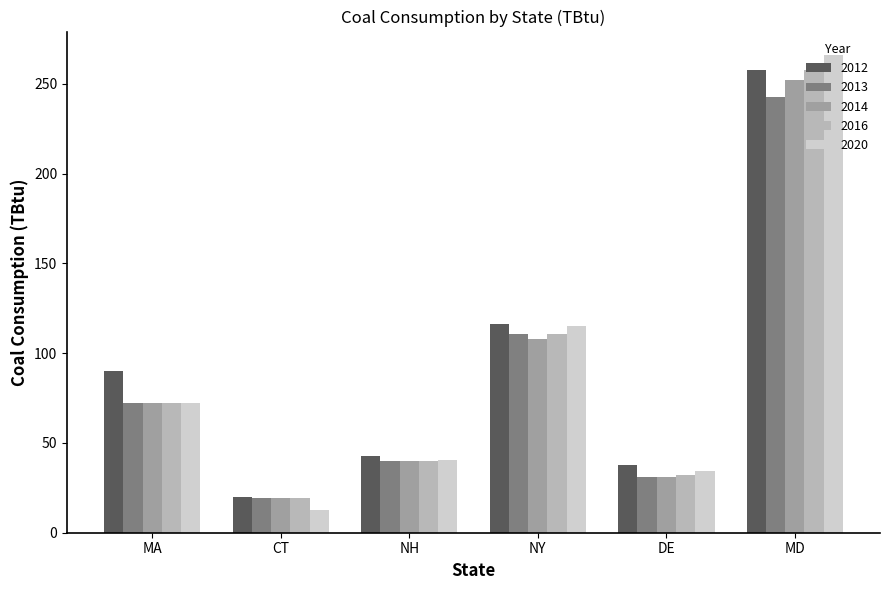

Reading left to right, extract all data points from this chart.

2012: 90.1	20.1	42.9	116.3	37.5	257.8
2013: 72.5	19.4	39.7	110.7	31.2	242.8
2014: 72.5	19.4	39.8	107.8	30.9	252.2
2016: 72.5	19.4	39.9	110.9	32.4	257.7
2020: 72.5	12.5	40.7	115.3	34.6	265.8